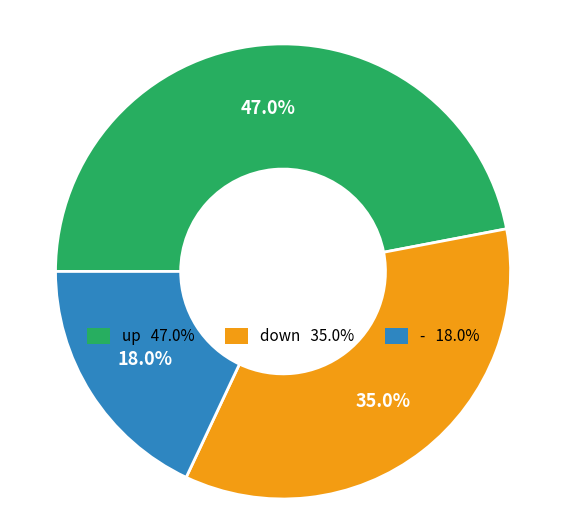

Does any single category account for the majority?

No